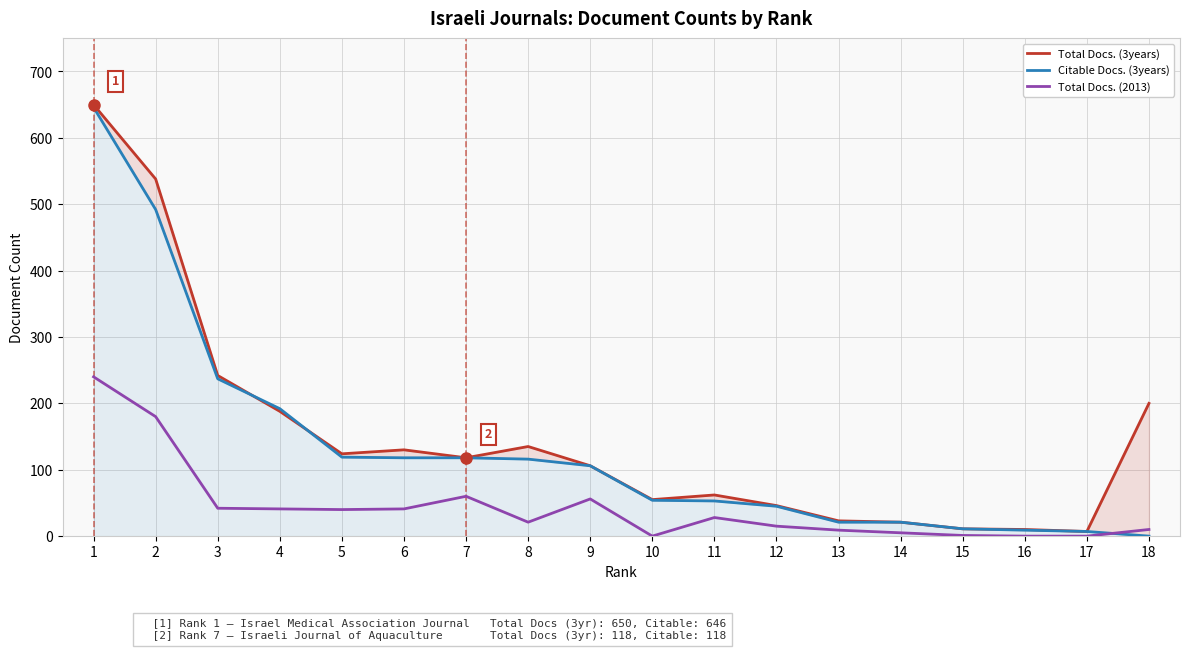

What is the difference between the maximum and minimum values in the Total Docs. (2013) series?

240